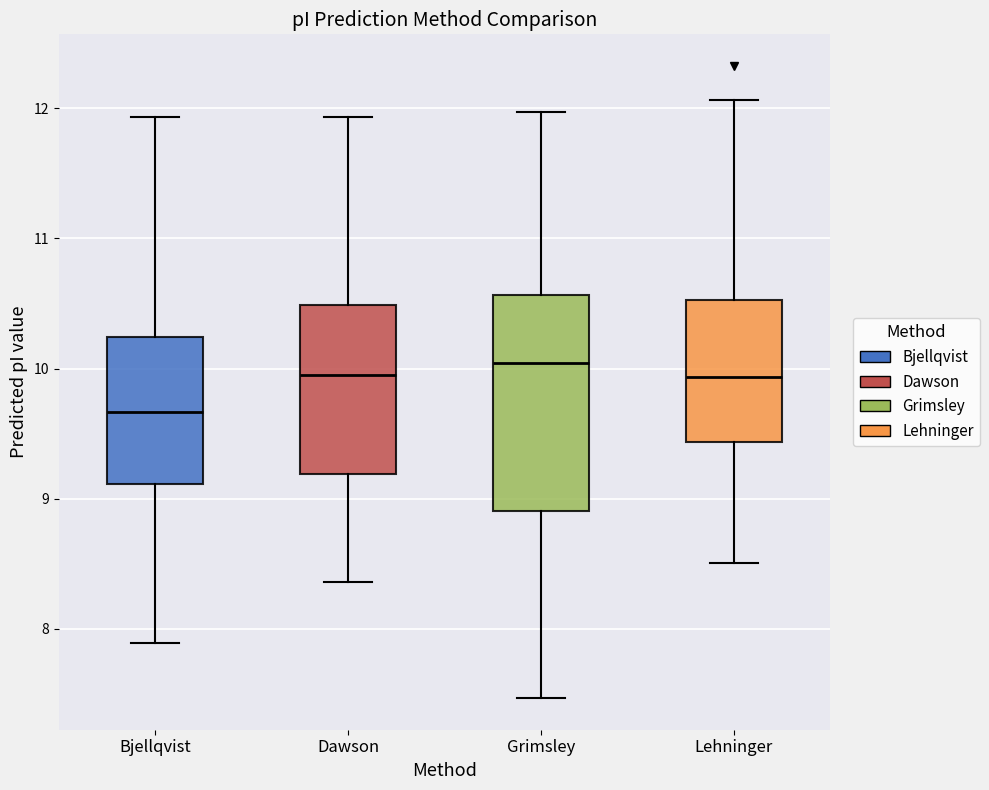

Comparing the boxes themselves (not the whiskers), which one is the tallest?

Grimsley